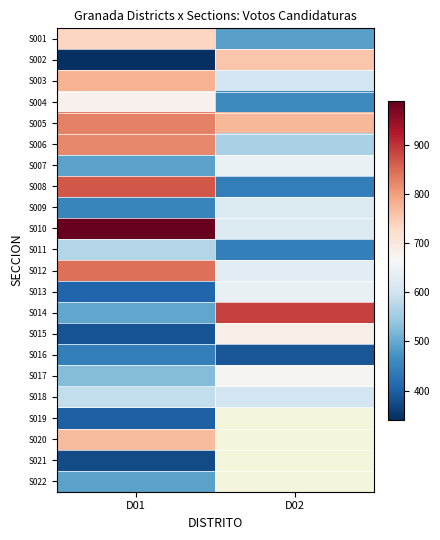

At which label does S005 reach its minimum?

D02